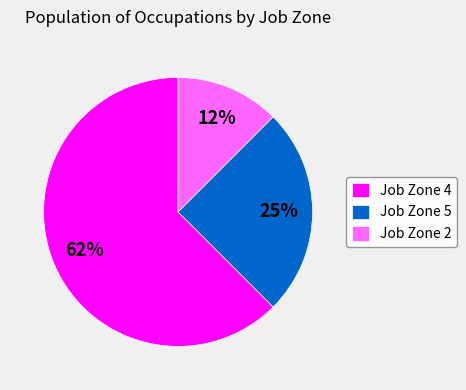

What percentage is the Job Zone 5 slice, to the nearest percent?

25%